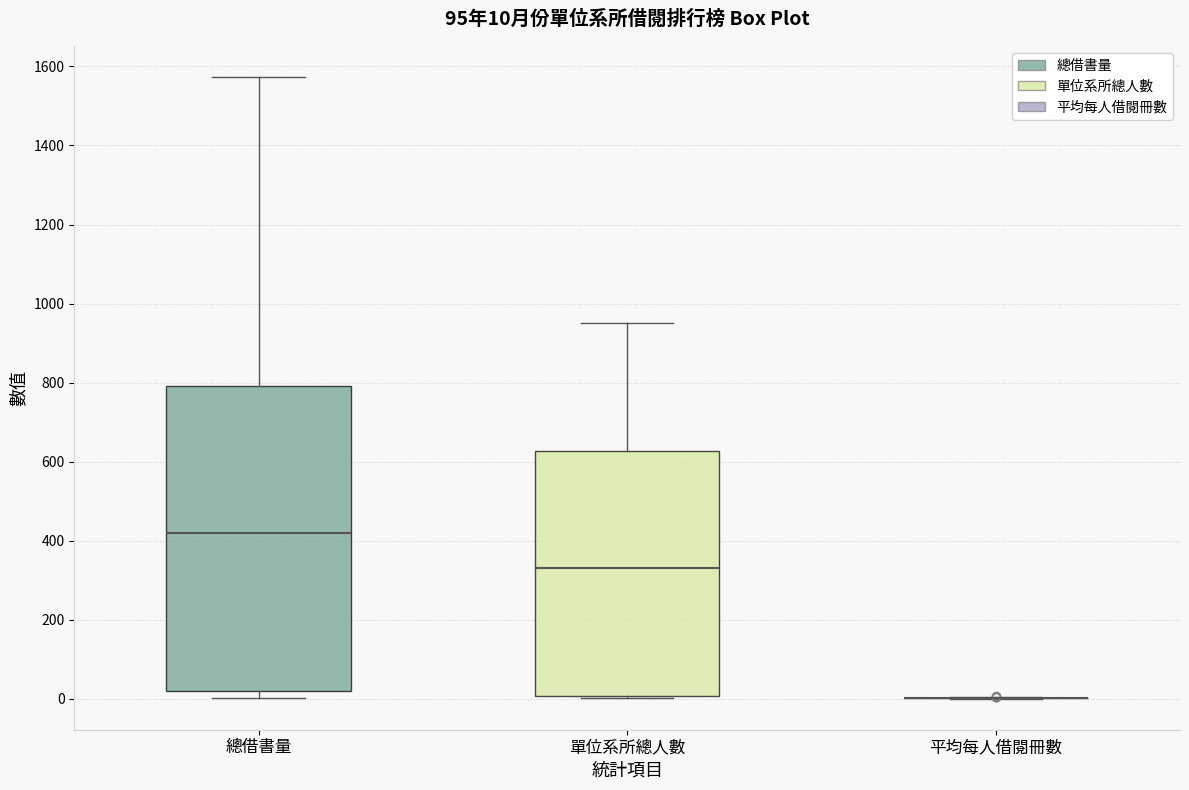

Which box is the tallest, from its lower edge to its upper edge?

總借書量